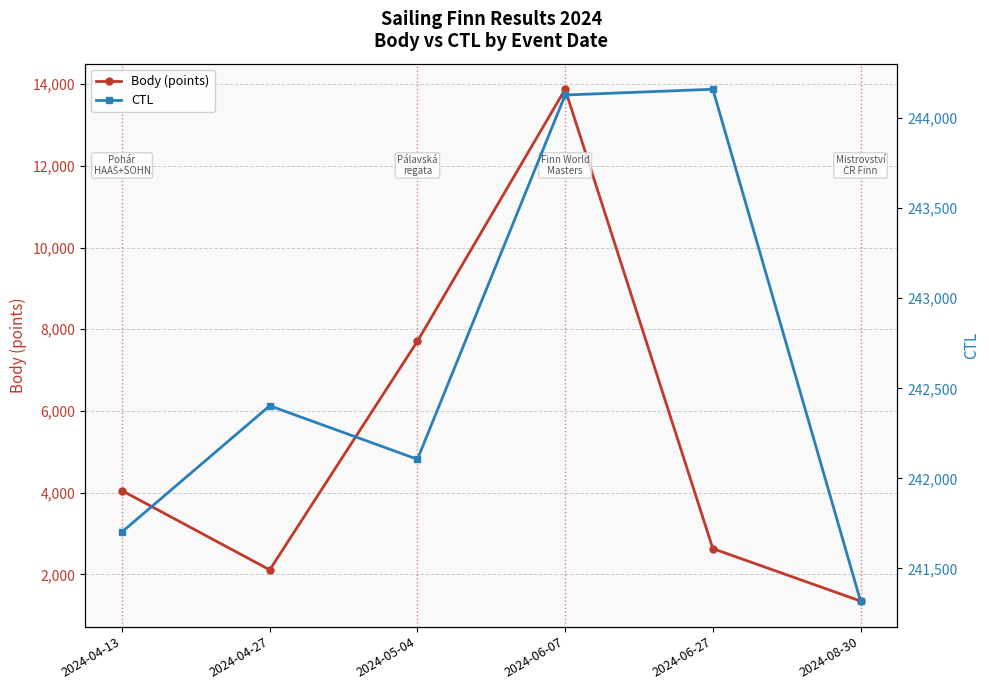

What are all the series names shown in the legend?

Body (points), CTL